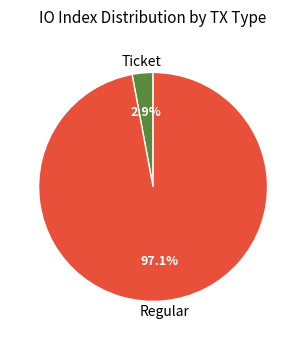

Does any single category account for the majority?

Yes